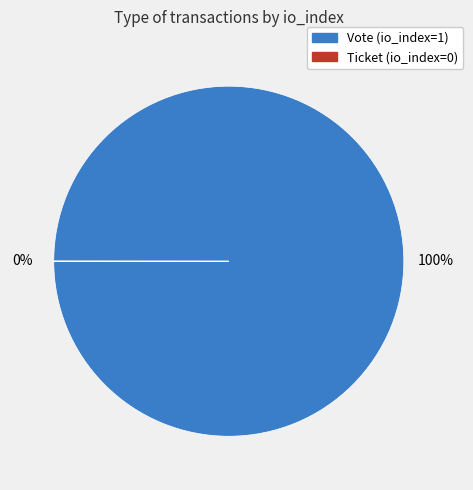

To the nearest percent, what is the average slice percentage?

50%